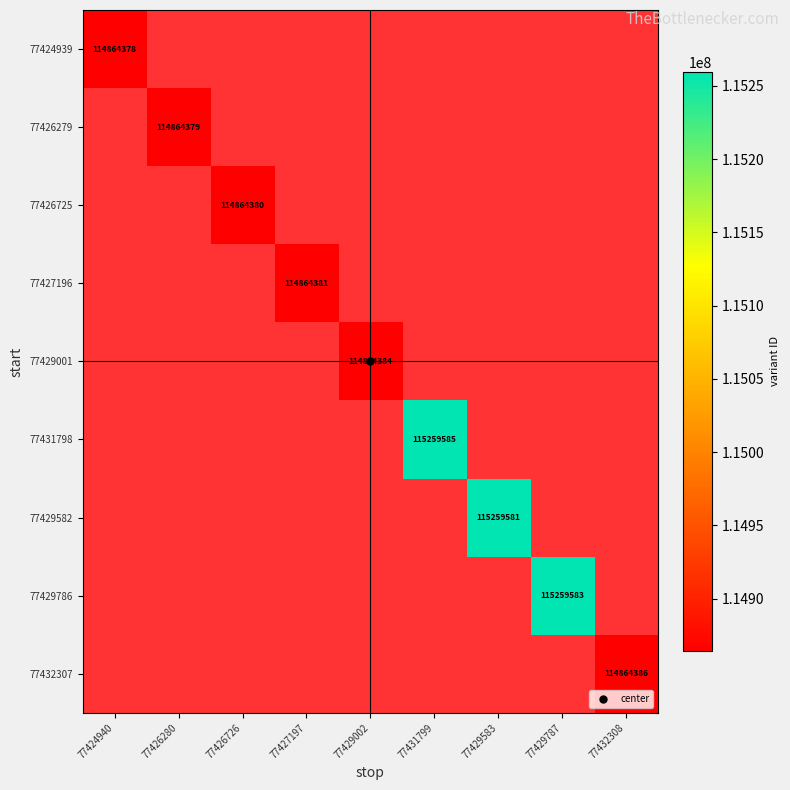

Is it true that 77431798 equals 115259585 at 77431799?

True